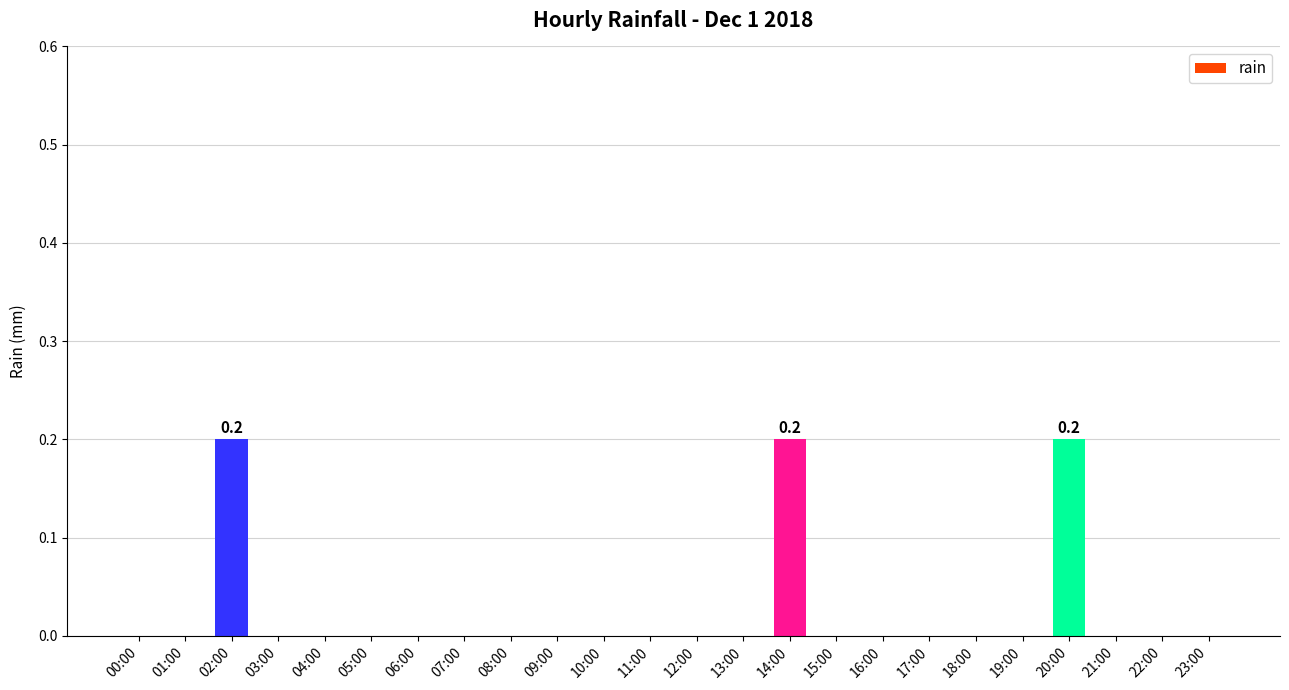

The value at 05:00 is 0.1. True or false?

False